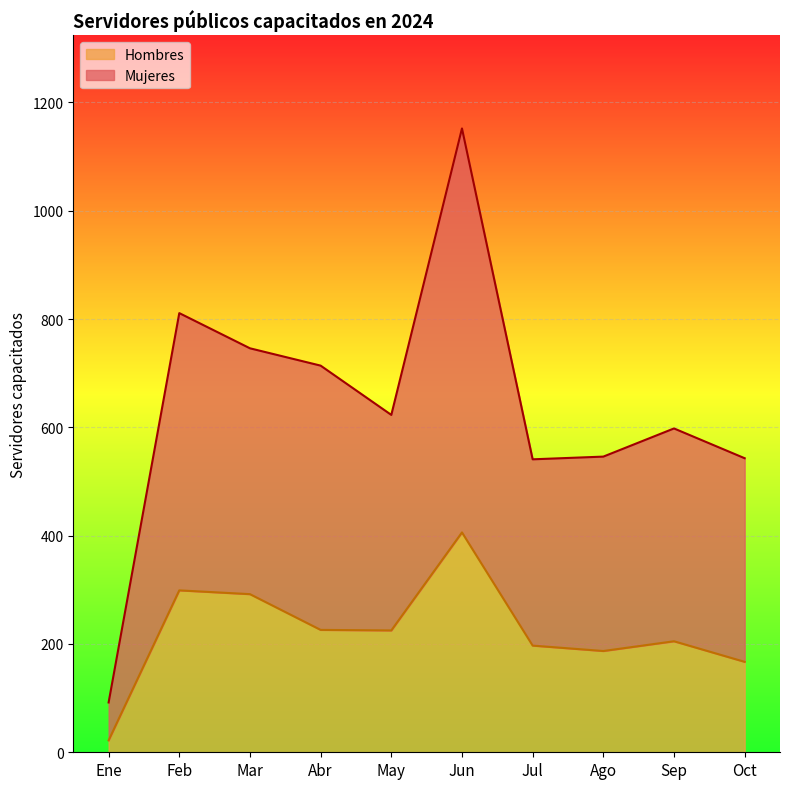

Does the chart display data point markers on the line(s)?

No